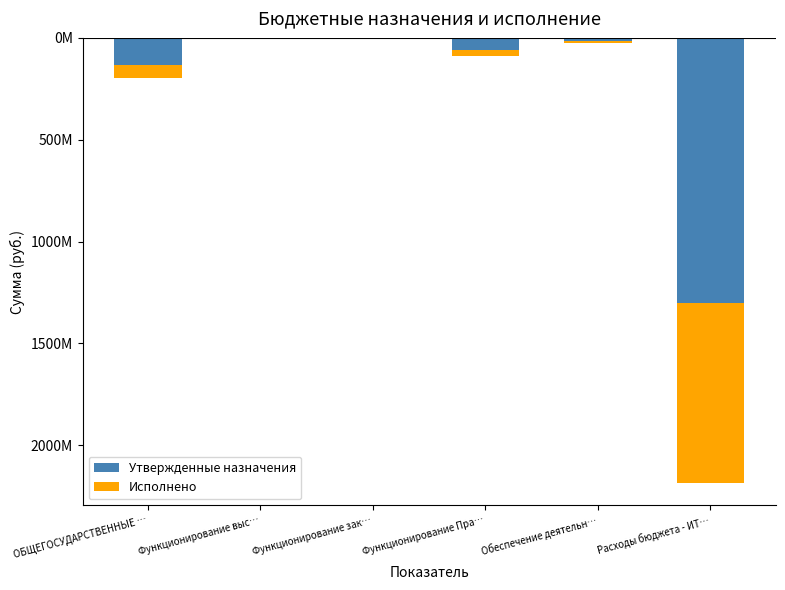

Between Функционирование выс… and Функционирование Пра…, which series saw the biggest shift?

Утвержденные назначения